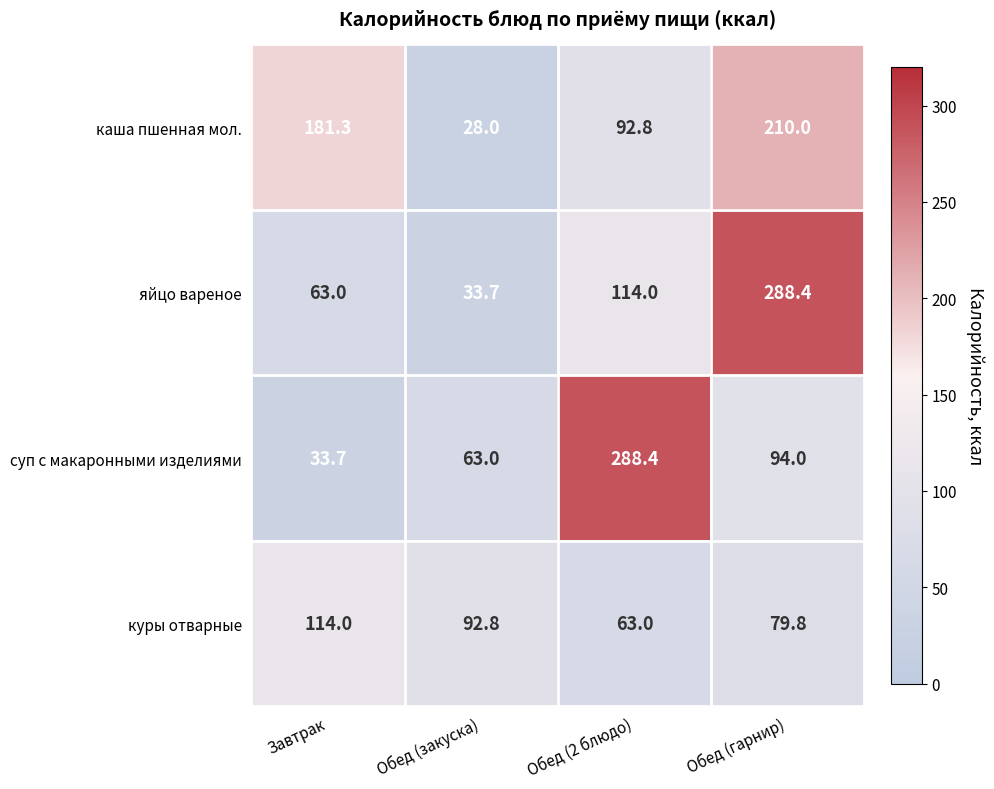

The value of яйцо вареное at Завтрак is 43.4. True or false?

False